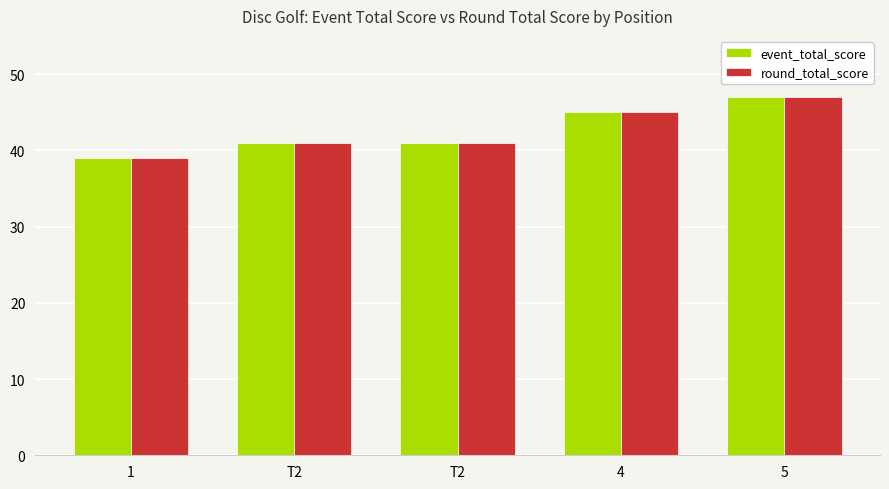

What is the label of the 3rd bar from the left?

T2